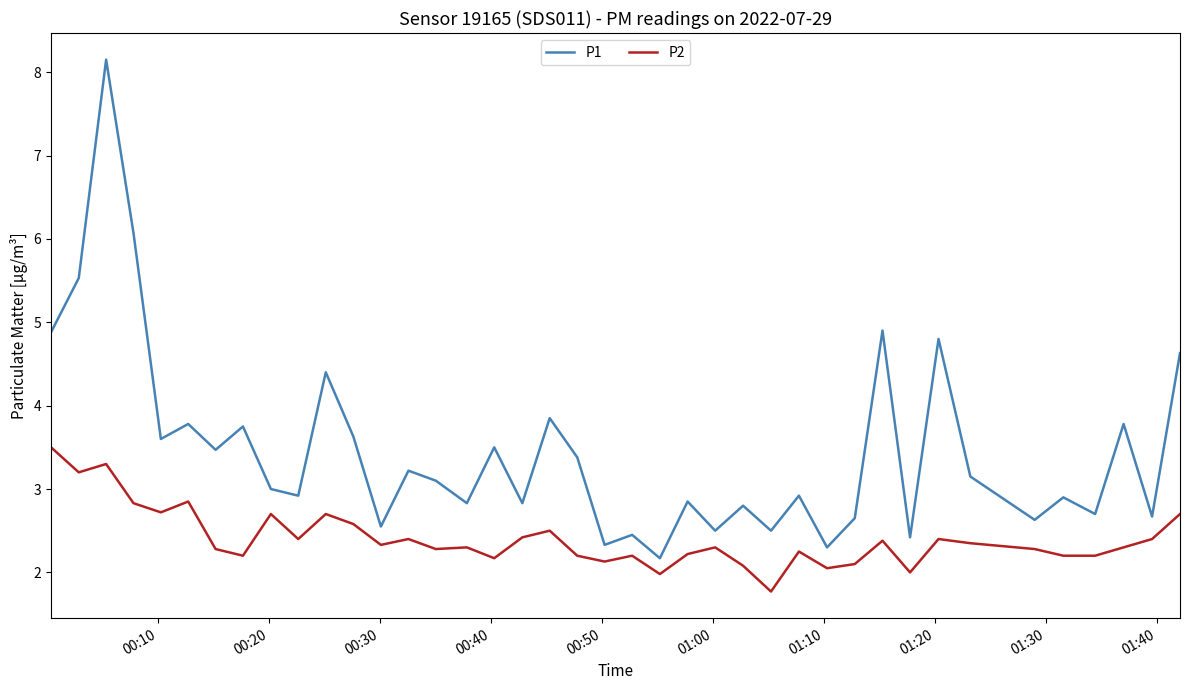

What is the minimum value shown in the chart?

1.8